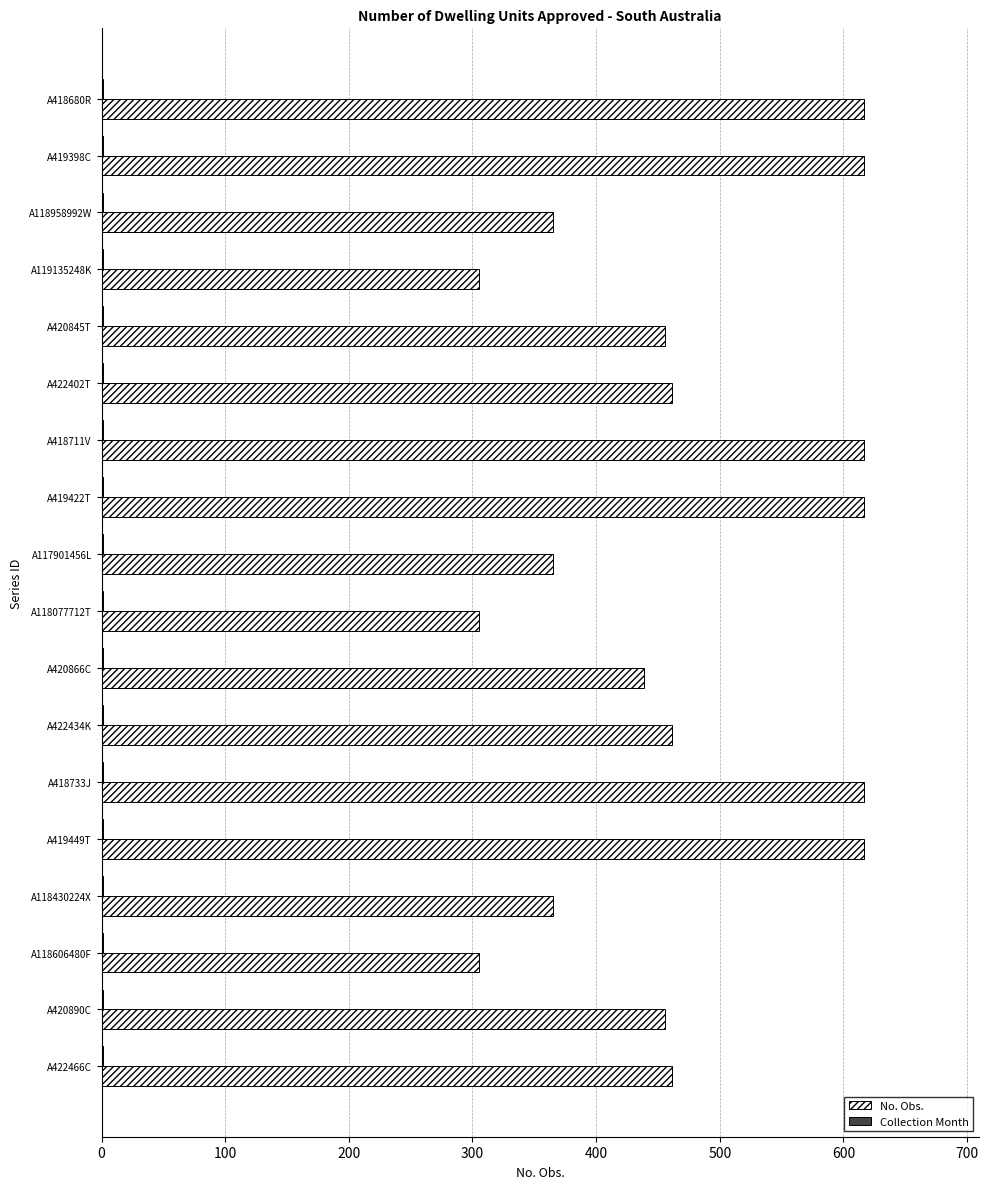

Which series has the largest total across all categories?

No. Obs.